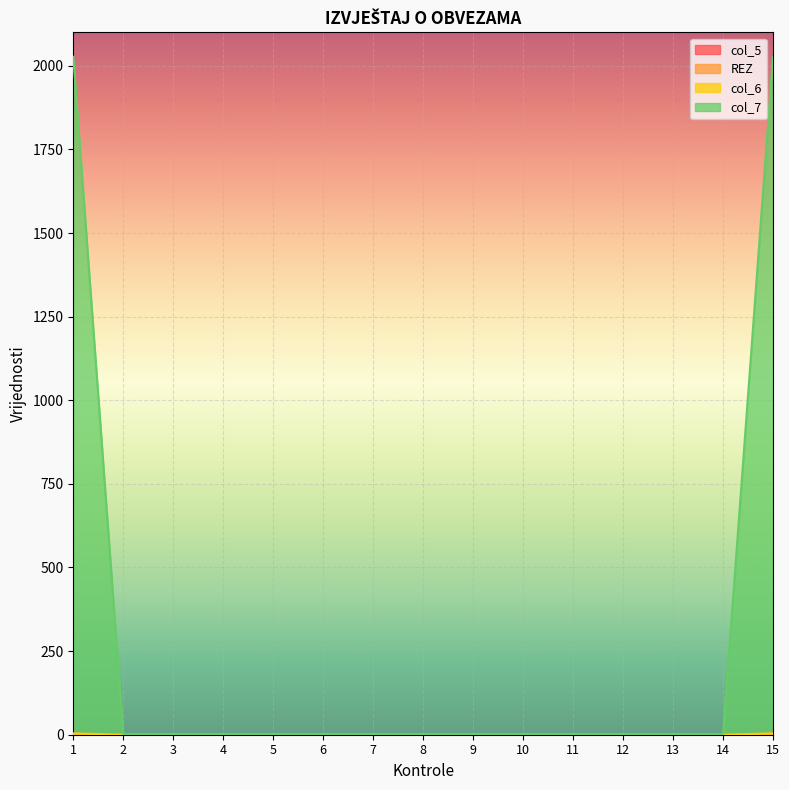

The col_6 series shows 0 at 5. True or false?

True